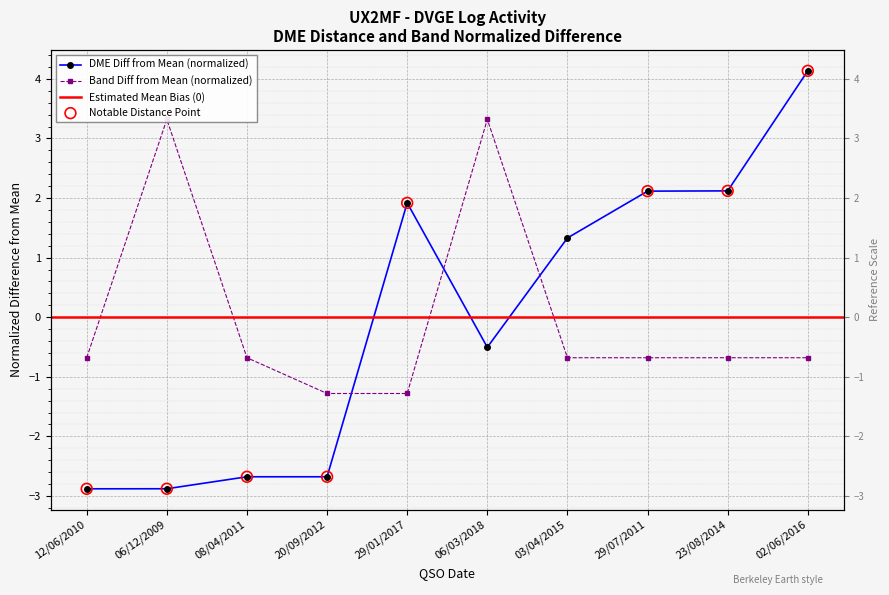

Which series contains the lowest Y value?

DME